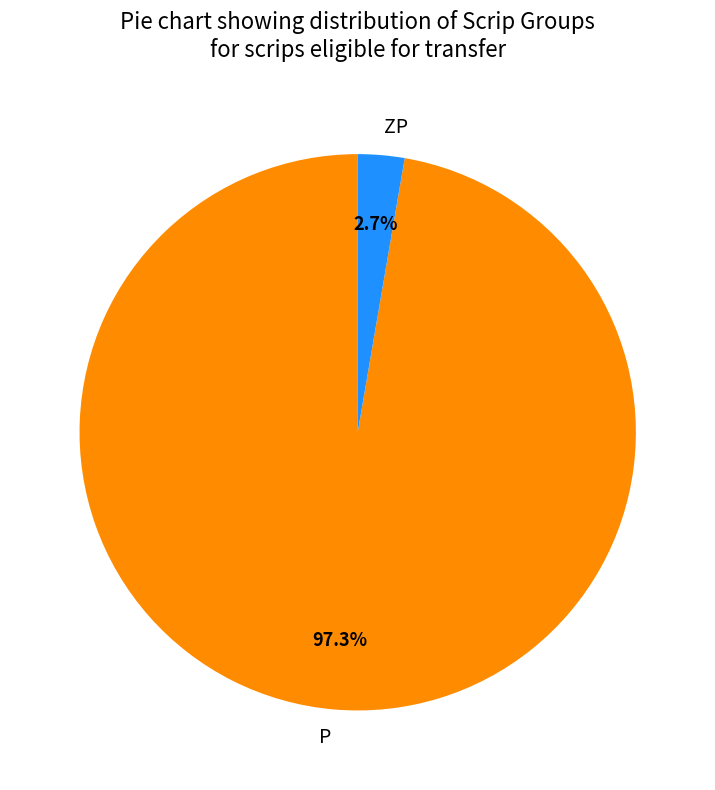

What is the majority slice?

P